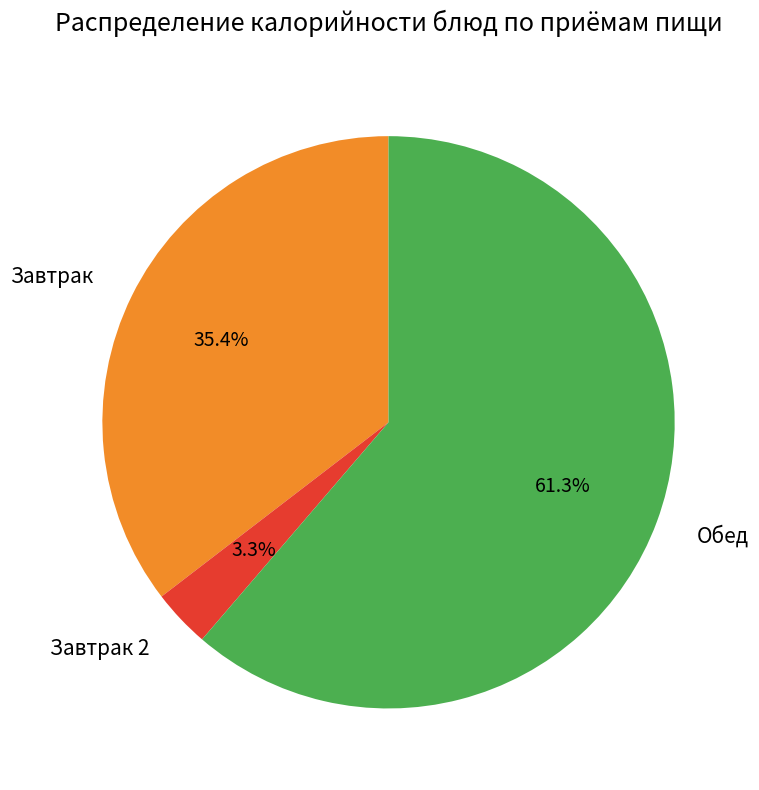

How many segments does this pie chart have?

3